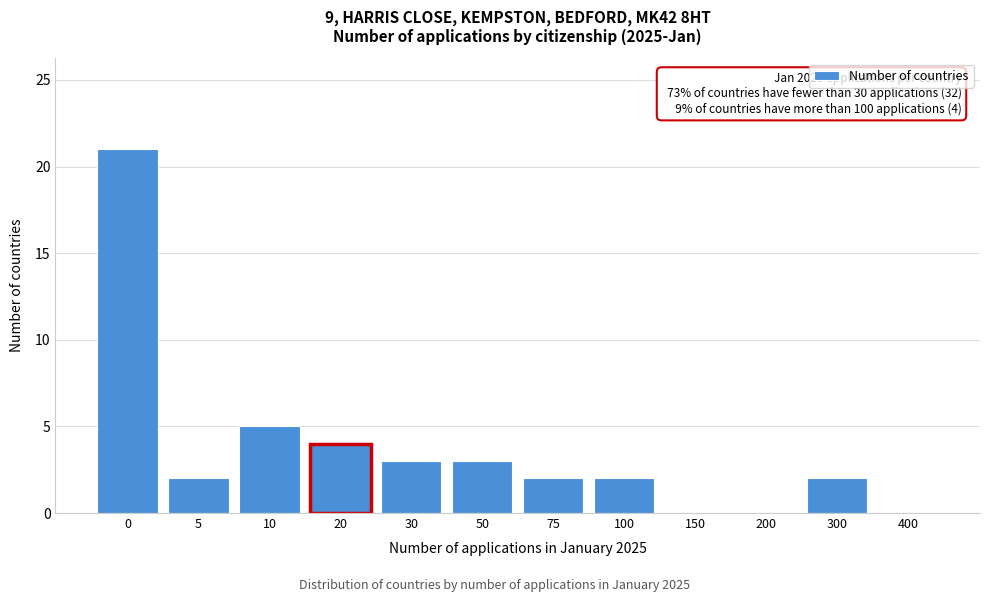

Reading left to right, extract all data points from this chart.

0=21	5=2	10=5	20=4	30=3	50=3	75=2	100=2	150=0	200=0	300=2	400=0